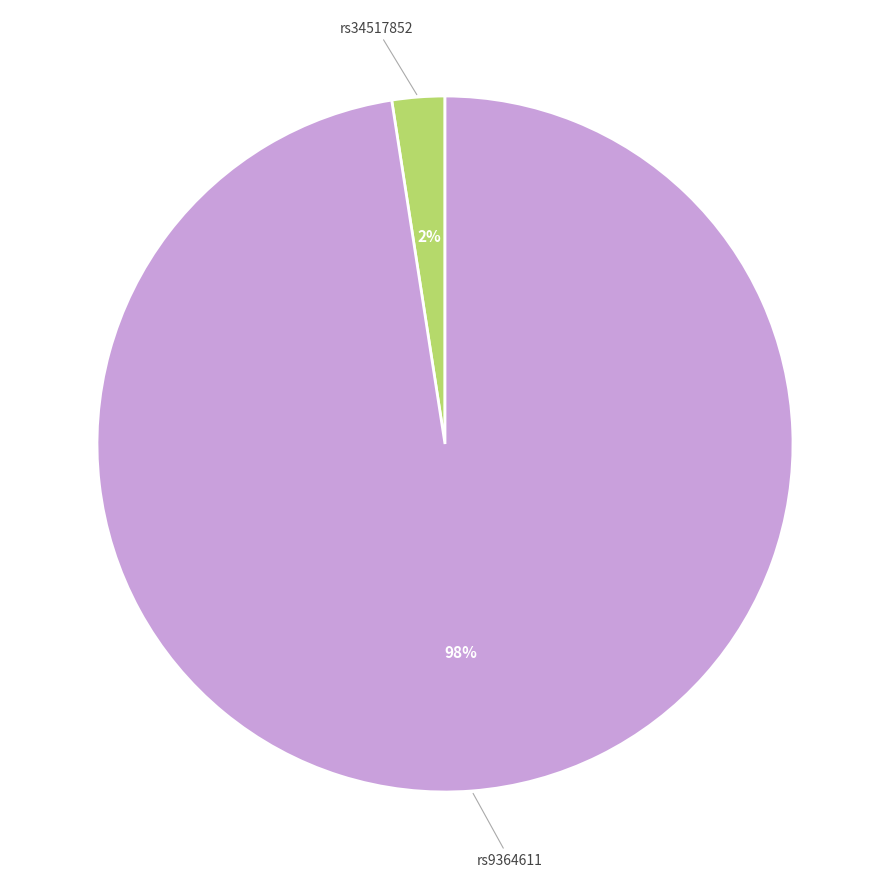

What is the largest slice in the pie chart?

rs9364611